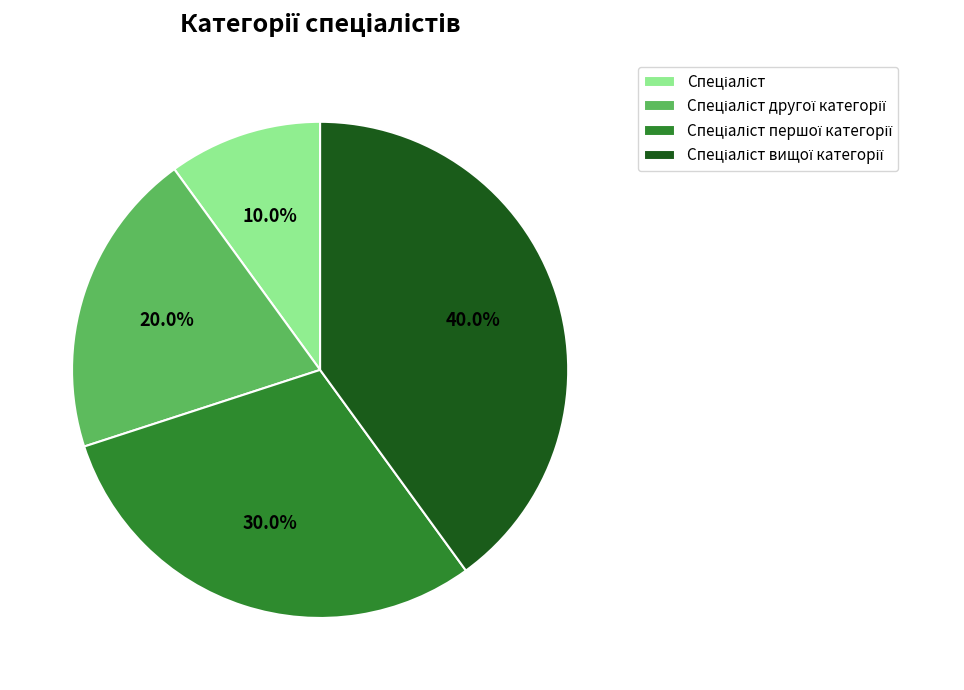

Is there any slice that represents more than half of the pie?

No